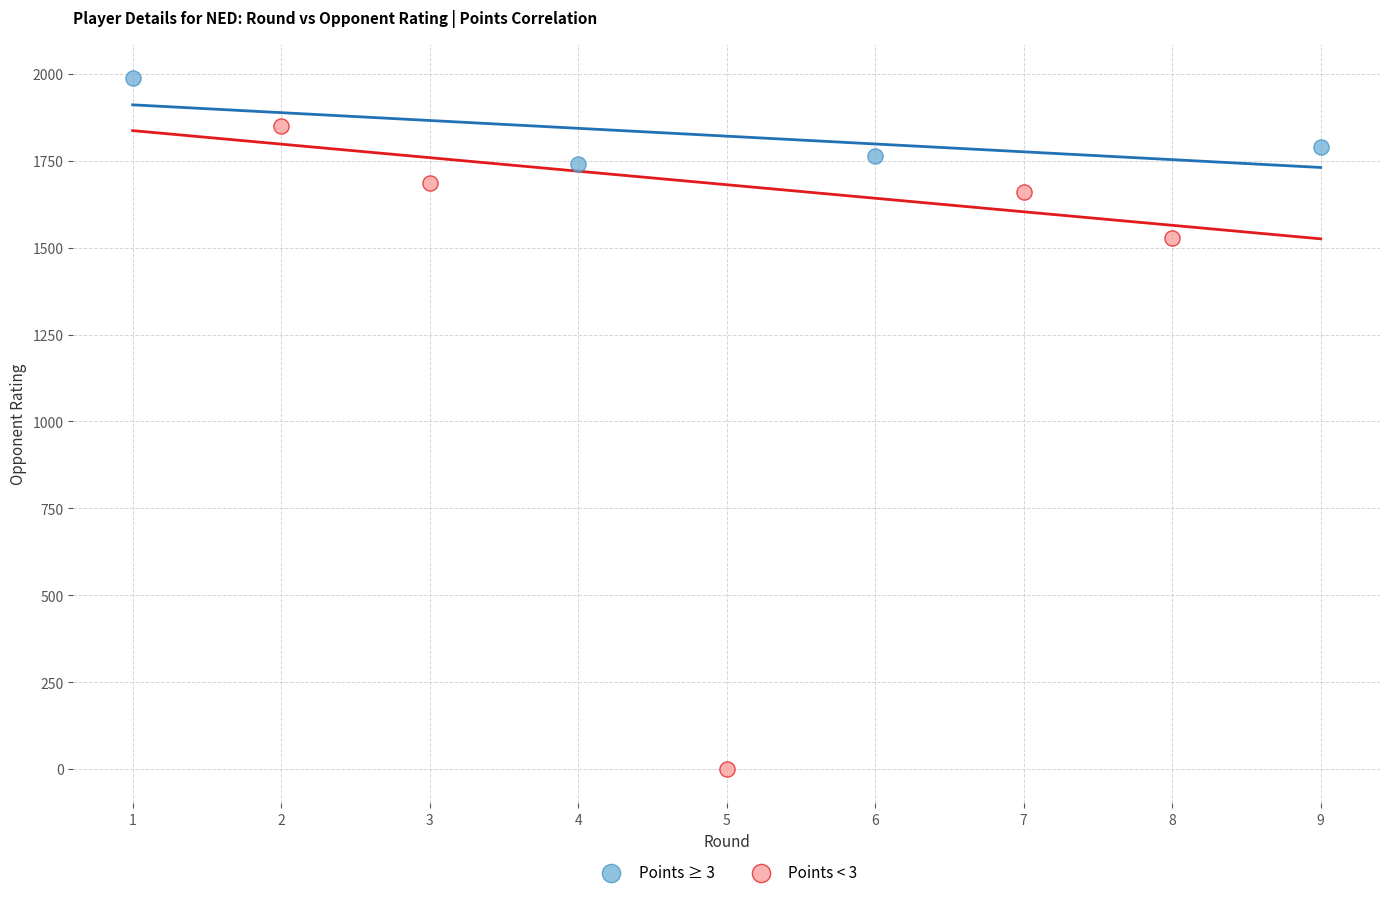

Which series reaches the minimum Y coordinate?

Points < 3